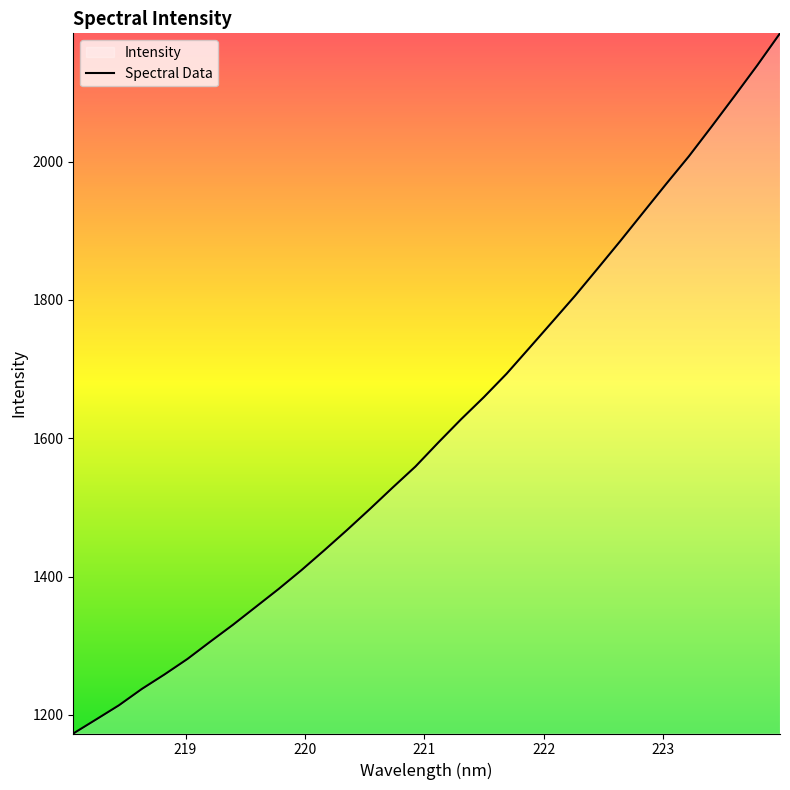

What is the maximum value shown in the chart?

2185.3